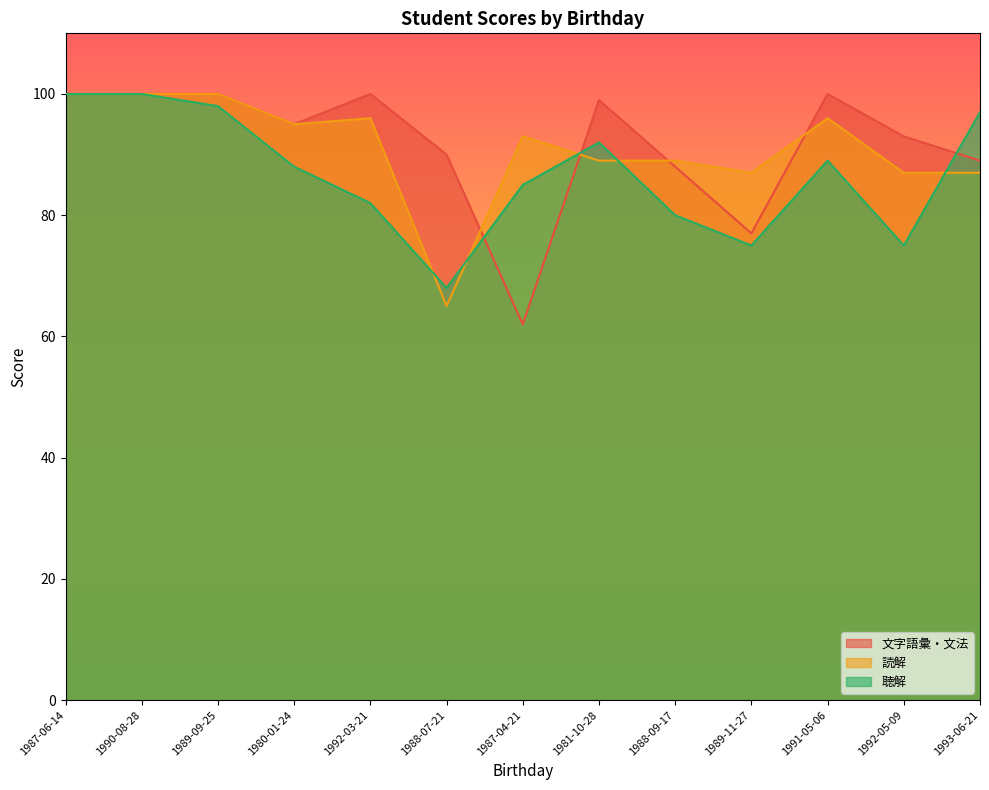

What position from the left is 1989-09-25?

3